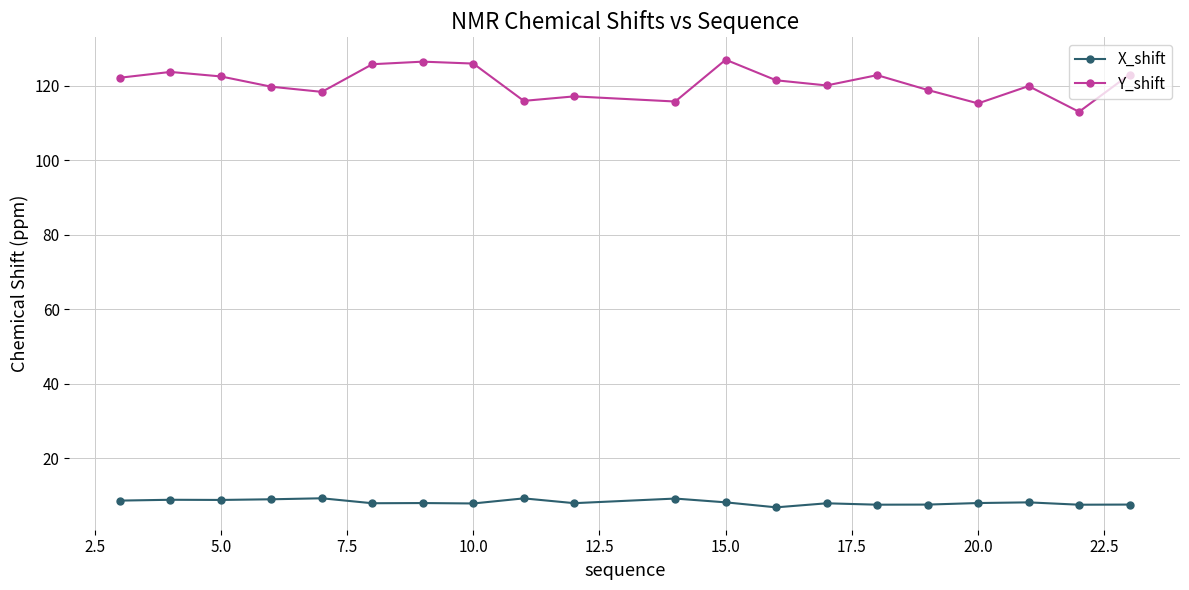

True or false: Y_shift and X_shift cross at least once.

False